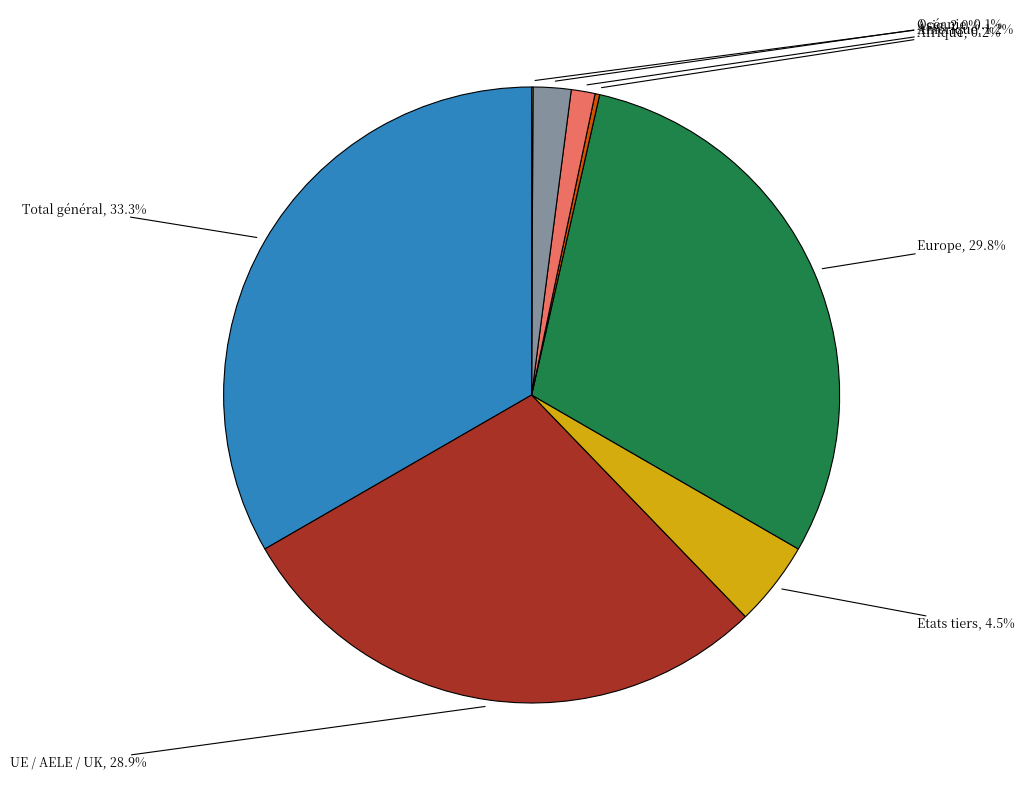

To the nearest percent, what percentage of the pie is Europe?

30%